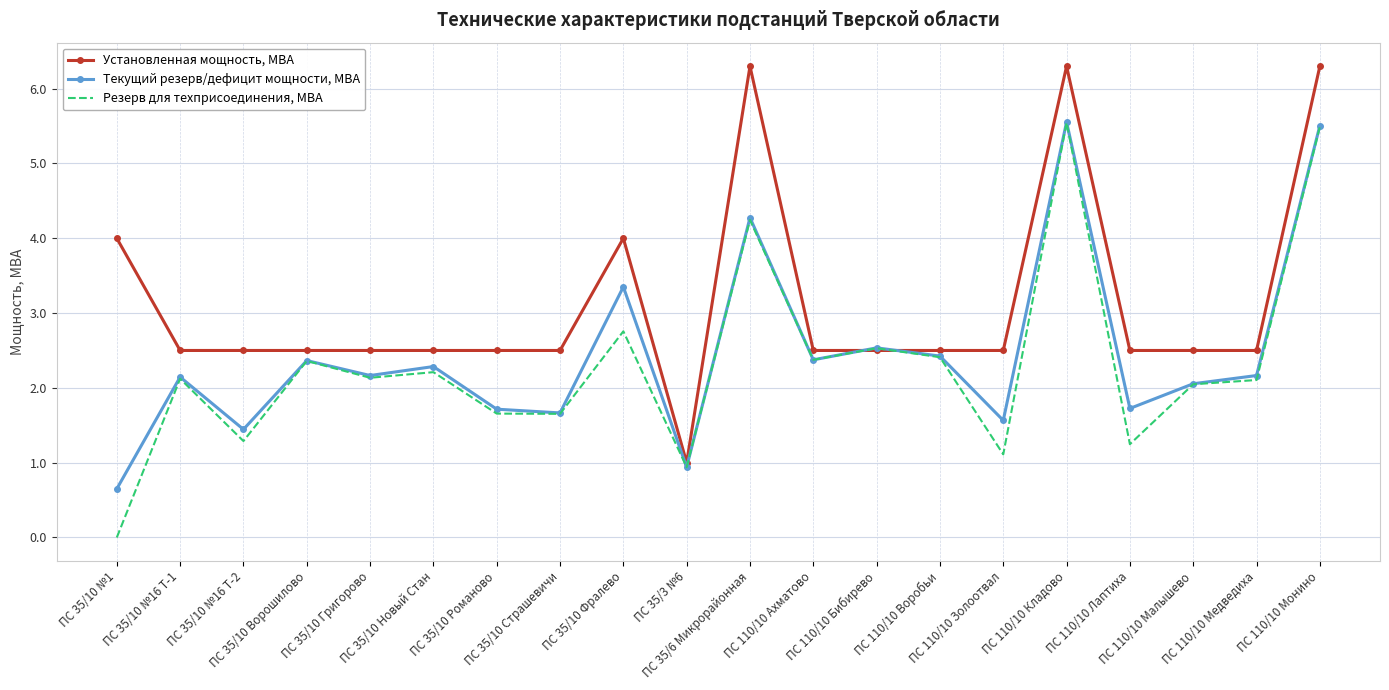

Which label corresponds to the smallest value in the chart?

ПС 35/10 №1